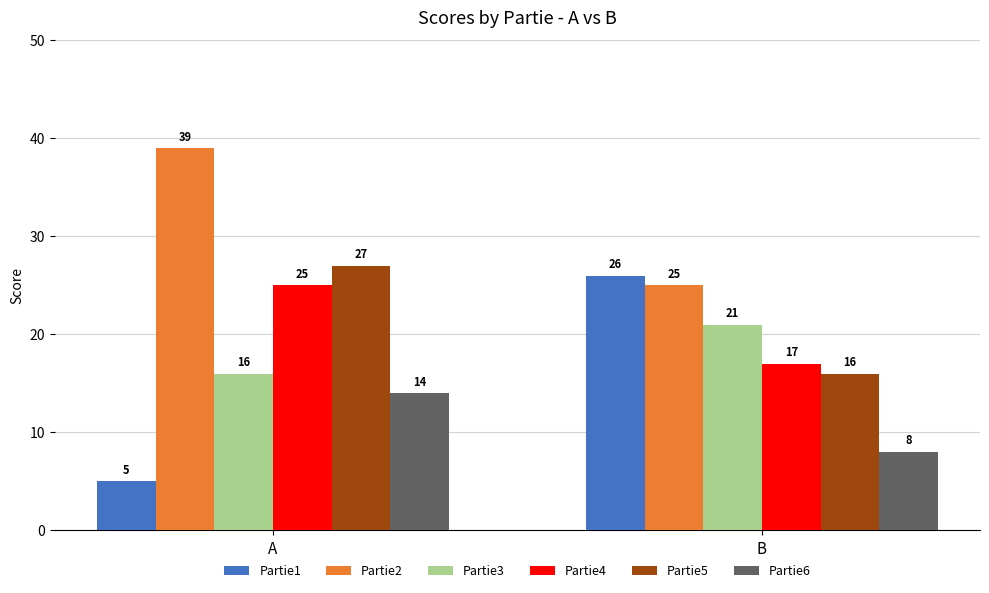

What are all the series names shown in the legend?

Partie1, Partie2, Partie3, Partie4, Partie5, Partie6